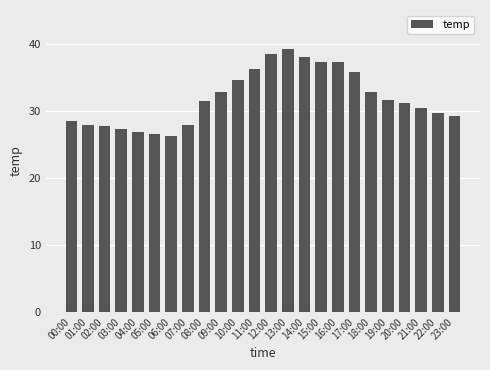

The chart shows a value of 36.2 at 06:00. True or false?

False